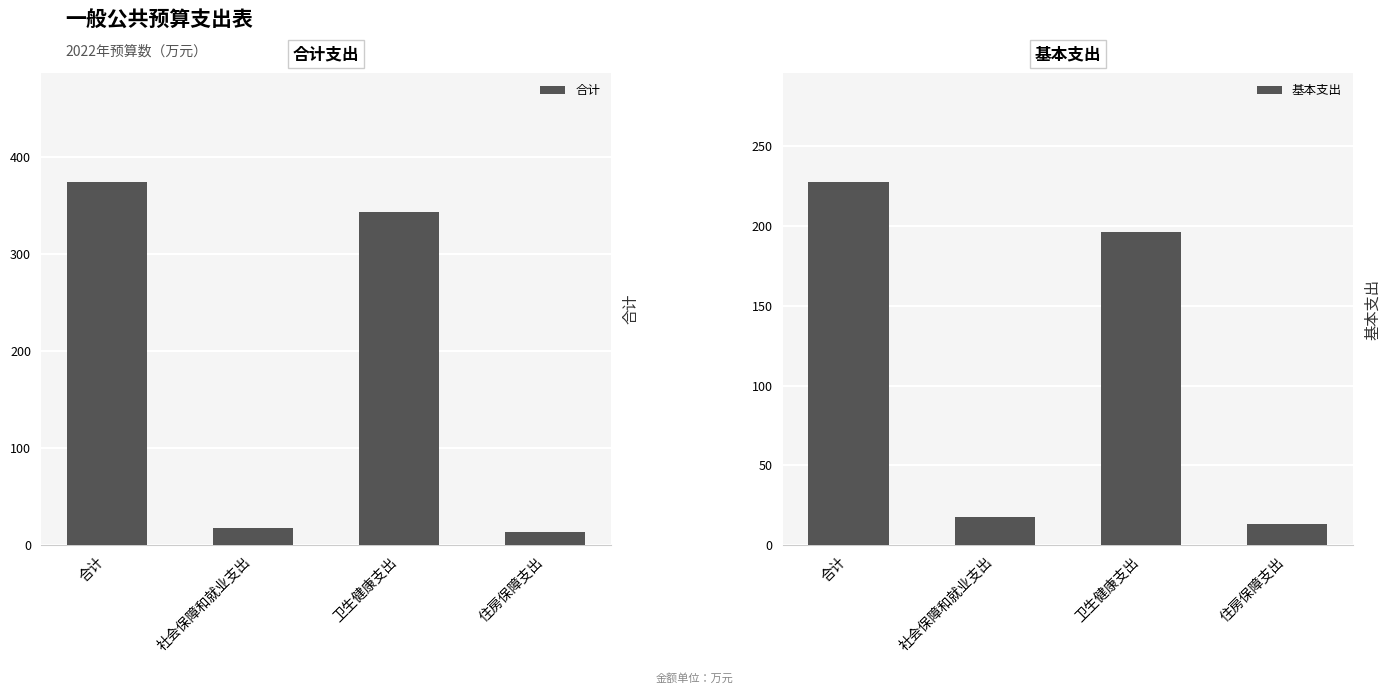

At which category is the sum across all series the highest?

合计